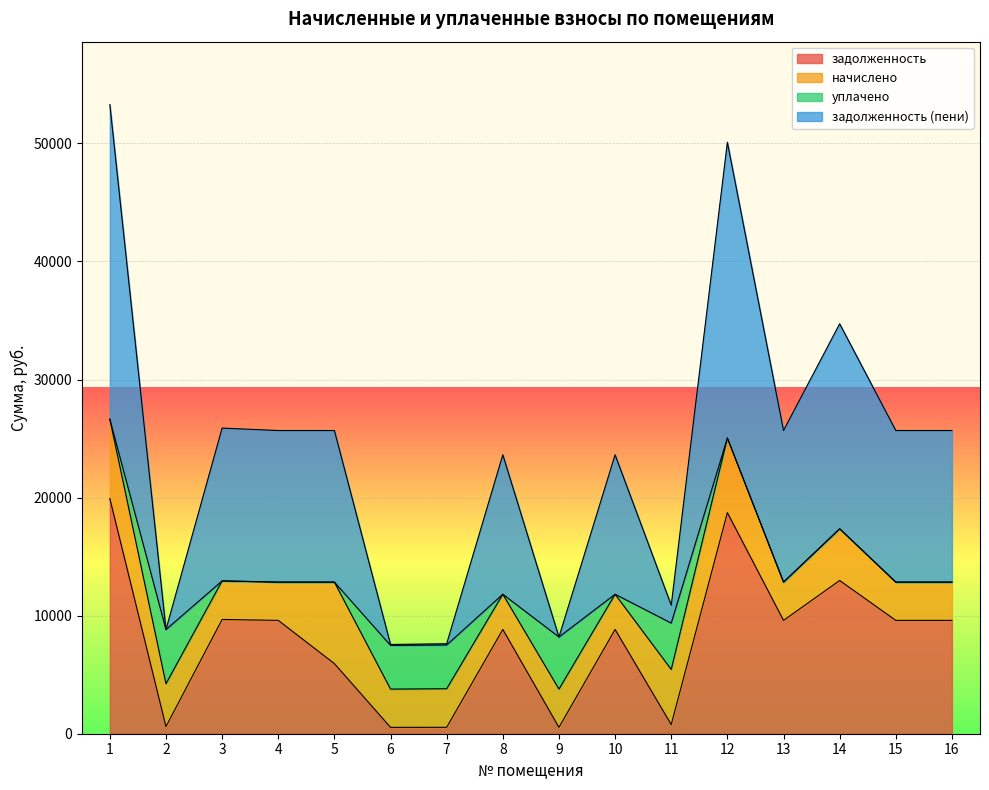

What is the maximum value for задолженность?

19920.0